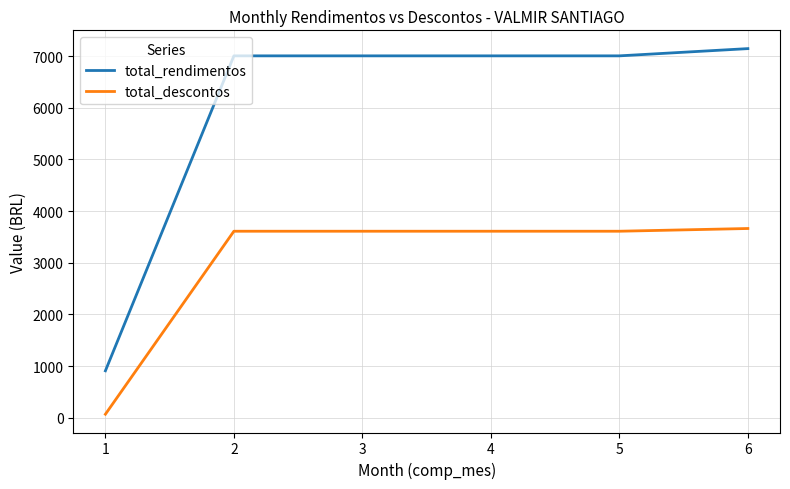

True or false: total_descontos and total_rendimentos intersect in this chart.

False